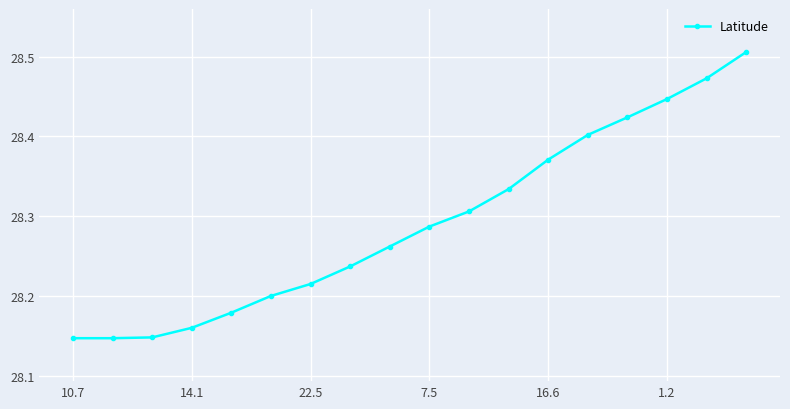

True or false: there are more than 1 points higher than both neighbors.

False